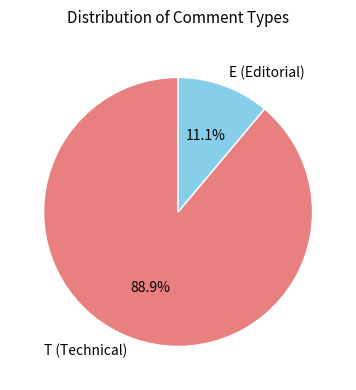

What is the largest slice in the pie chart?

T (Technical)